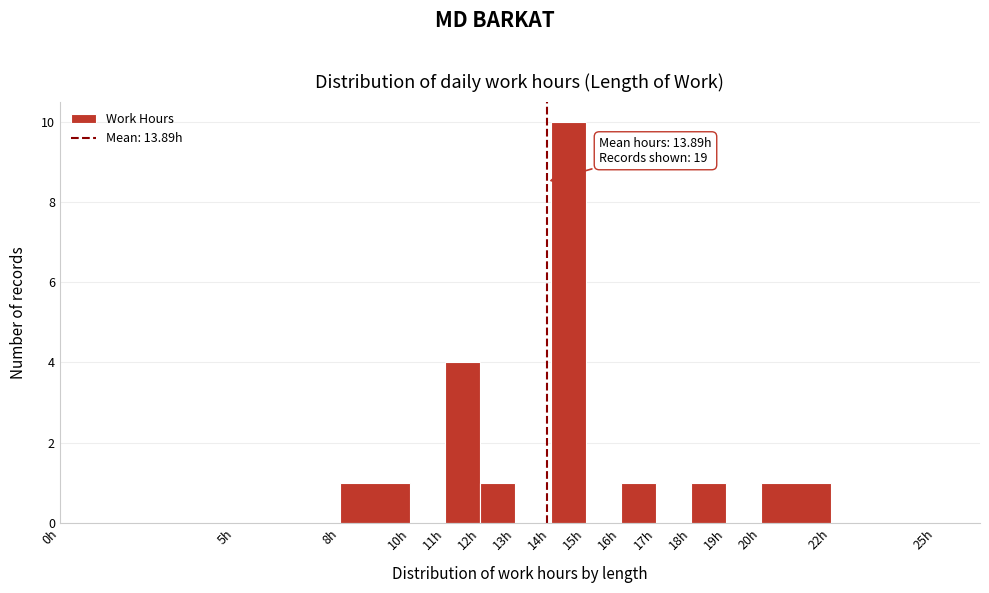

Over which range of the x-axis is the bar tallest?

14 to 15